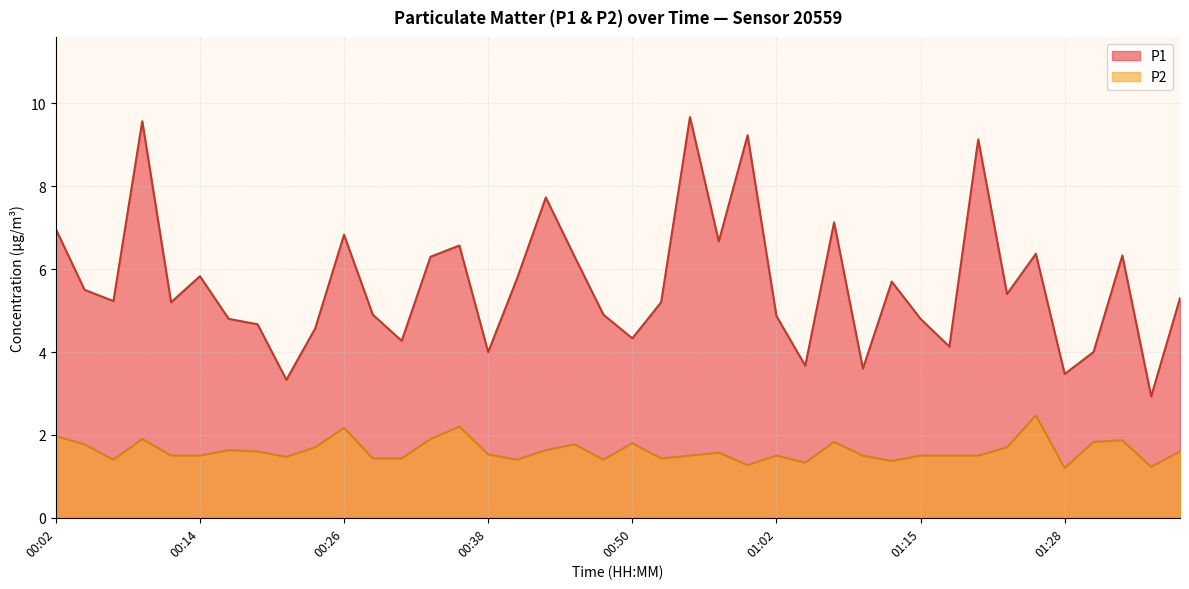

How many data points in P1 are less than 5?

17